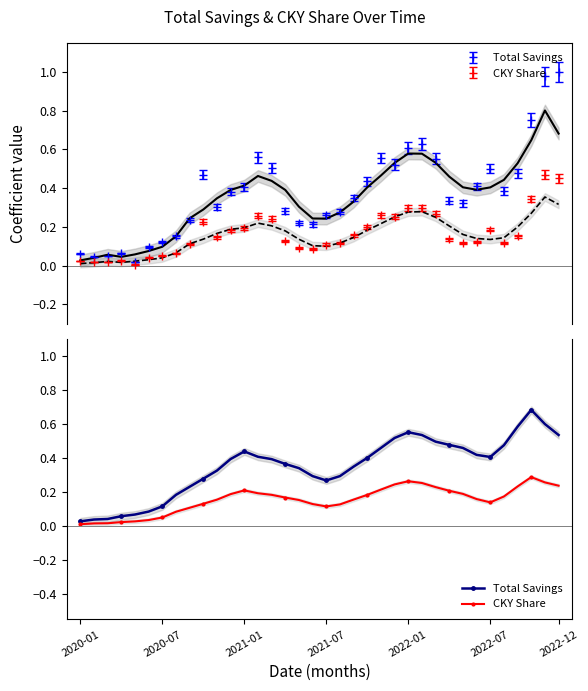

In CKY Share, how many points are higher than both neighbors (excluding endpoints)?

3